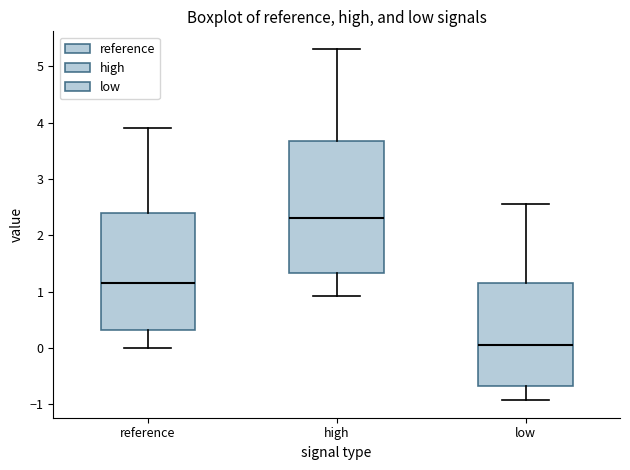

Reading left to right, read every box against the y-axis: the position of its median line, the range the box covers, and the ends of its whiskers. The values are not printed on the chart, so give them approximately, as read against the axis.

reference: median 1.2, box 0.3 to 2.4, whiskers 0.0 to 3.9
high: median 2.3, box 1.3 to 3.7, whiskers 0.9 to 5.3
low: median 0.1, box -0.7 to 1.2, whiskers -0.9 to 2.6